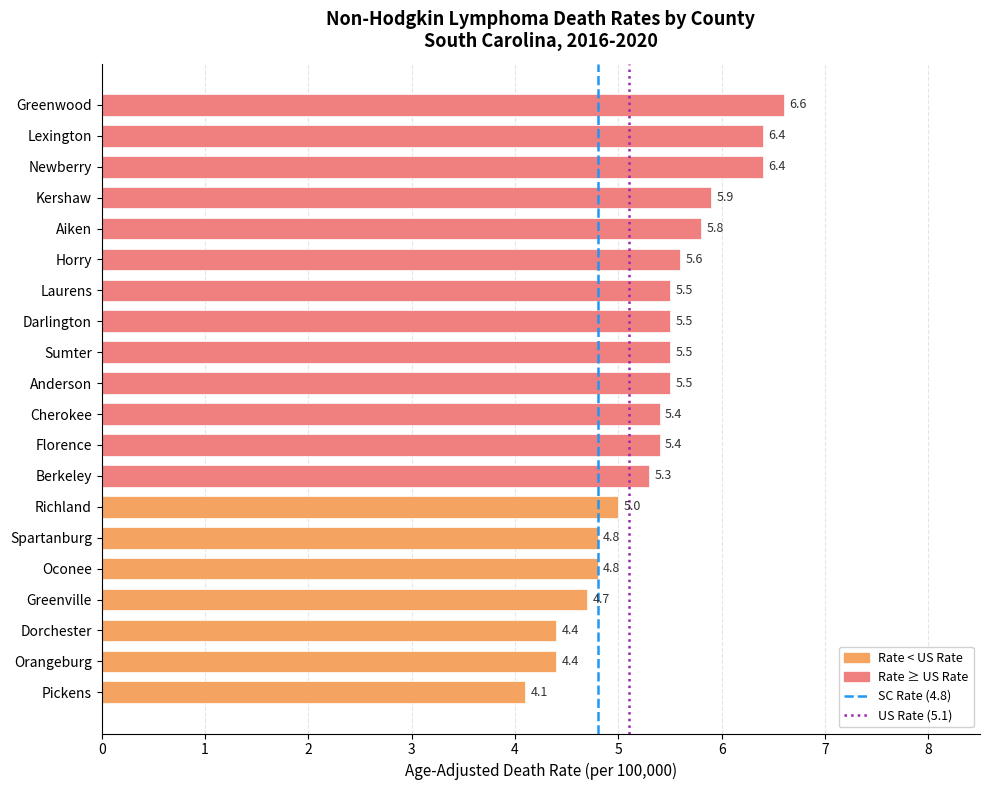

How many series are shown in this chart?

1